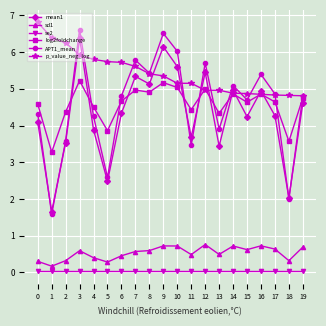

Between 5 and 18, which series saw the biggest shift?

p_value_neg_log